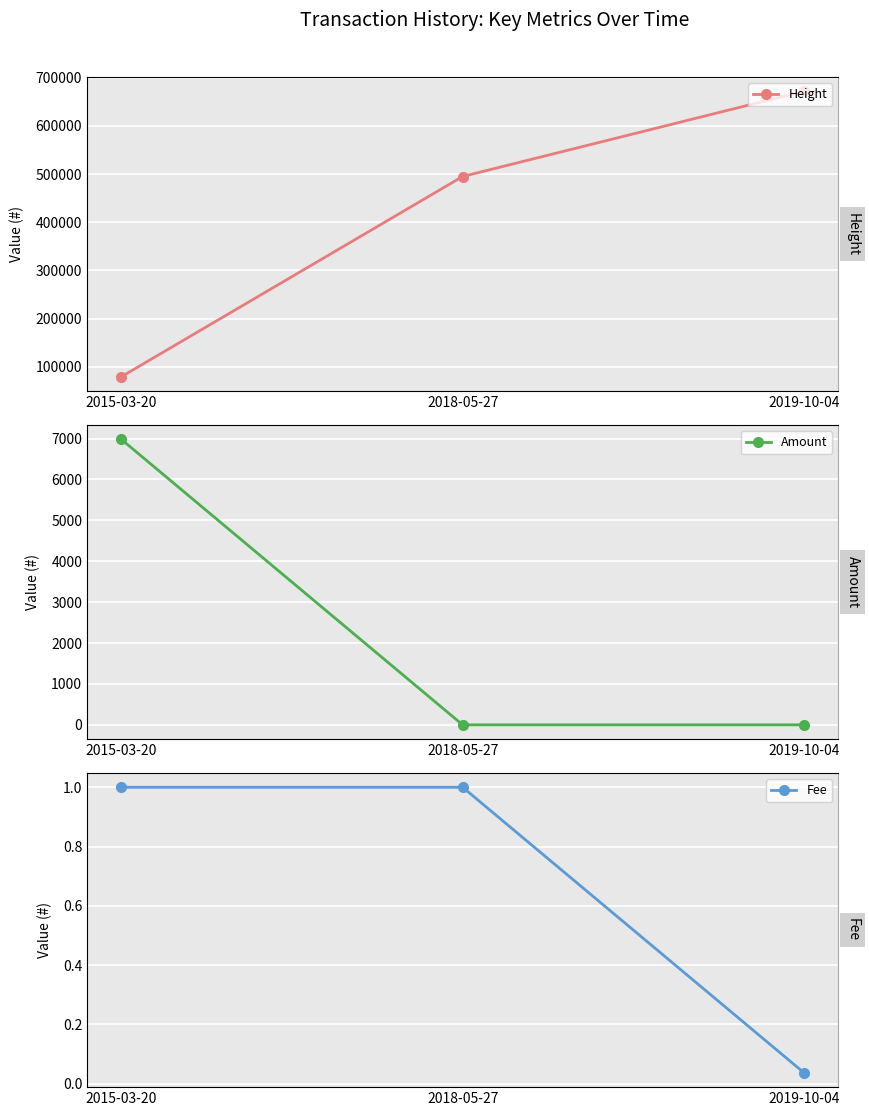

Which category has the lowest value across all series?

2018-05-27